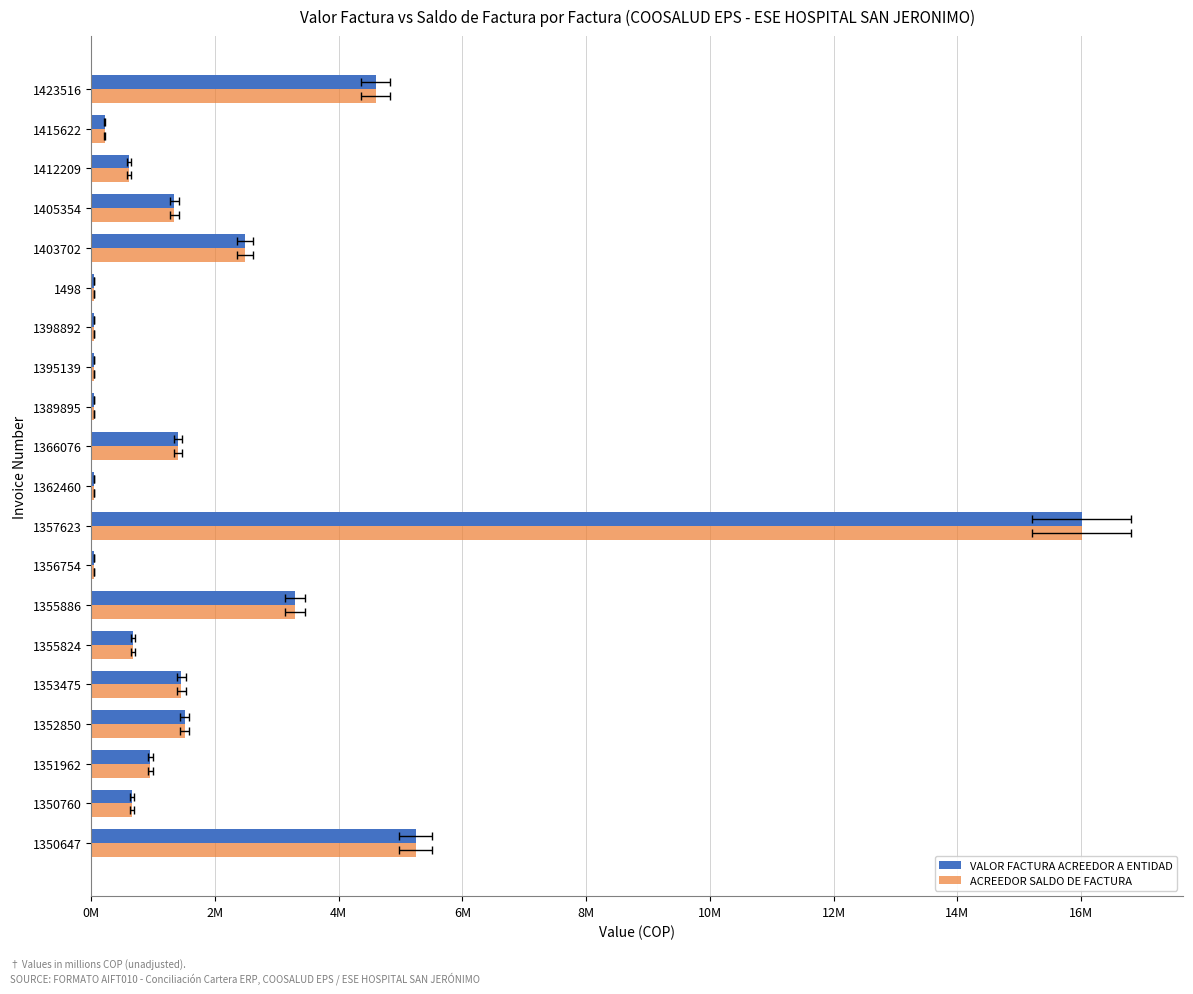

What are all the series names shown in the legend?

VALOR FACTURA ACREEDOR A ENTIDAD, ACREEDOR SALDO DE FACTURA